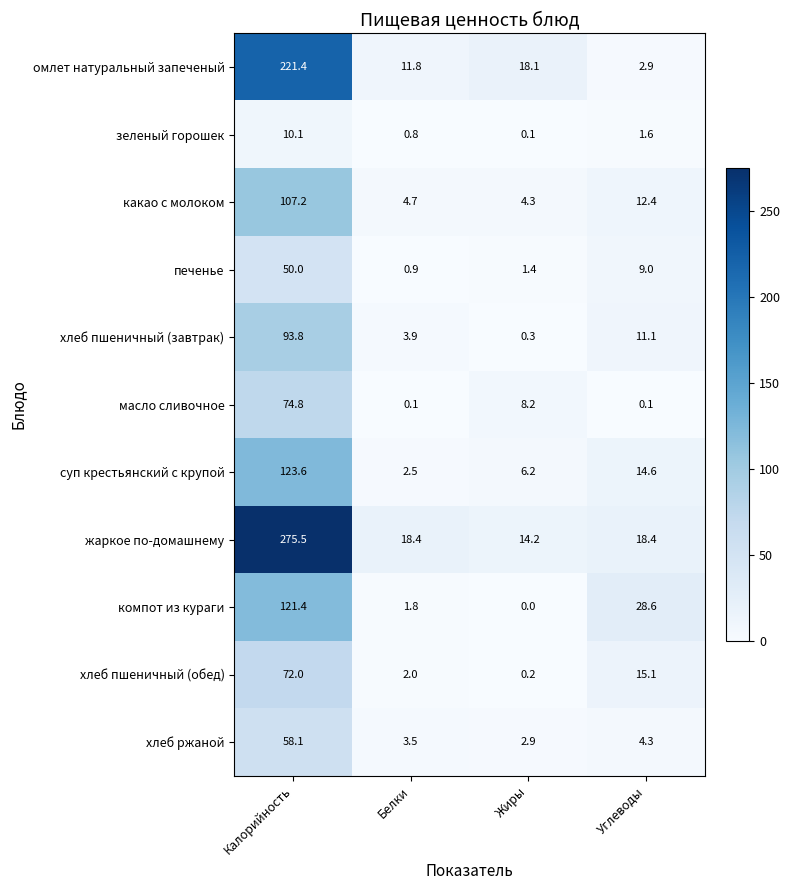

What is the total value across all series at Жиры?

55.9